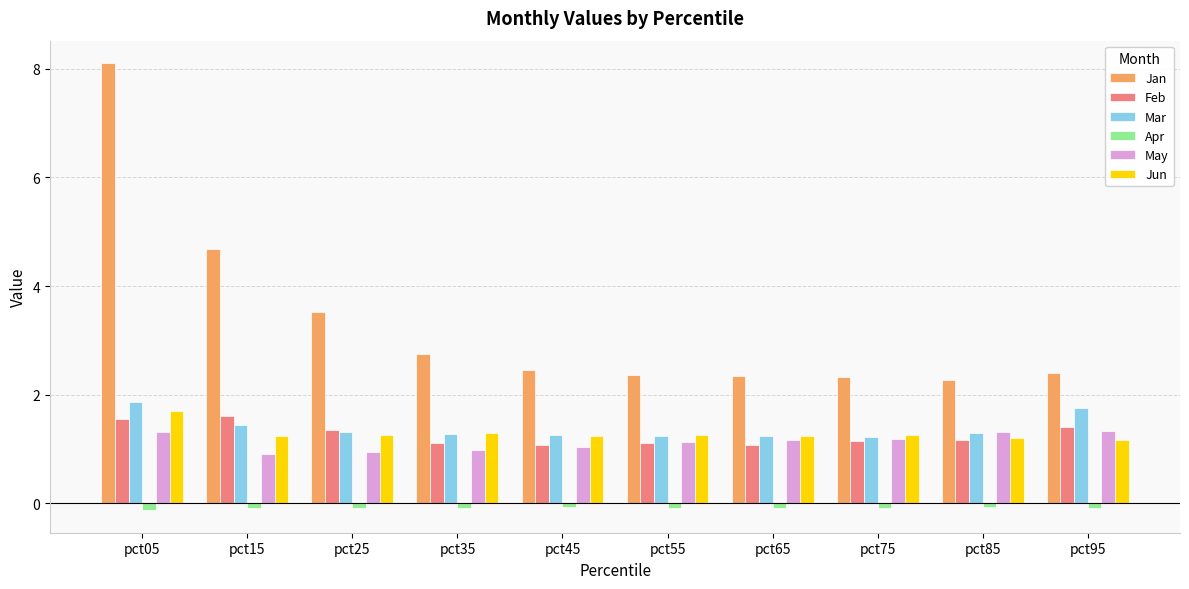

Is the value of Jun at pct55 greater than the value of Apr at pct55?

Yes